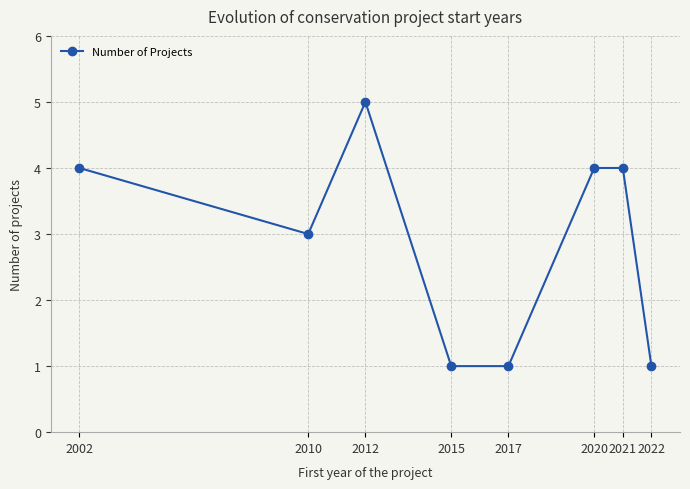

At which category does the data reach its first local peak?

2012